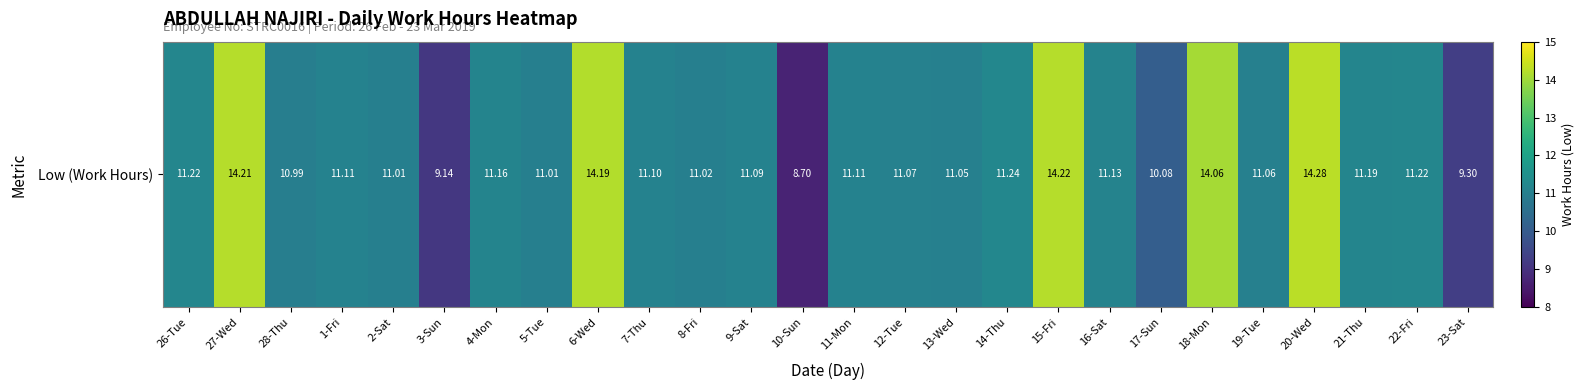

Reading right to left, extract all data points from this chart.

9.3	11.2	11.2	14.3	11.1	14.1	10.1	11.1	14.2	11.2	11.1	11.1	11.1	8.7	11.1	11.0	11.1	14.2	11.0	11.2	9.1	11.0	11.1	11.0	14.2	11.2